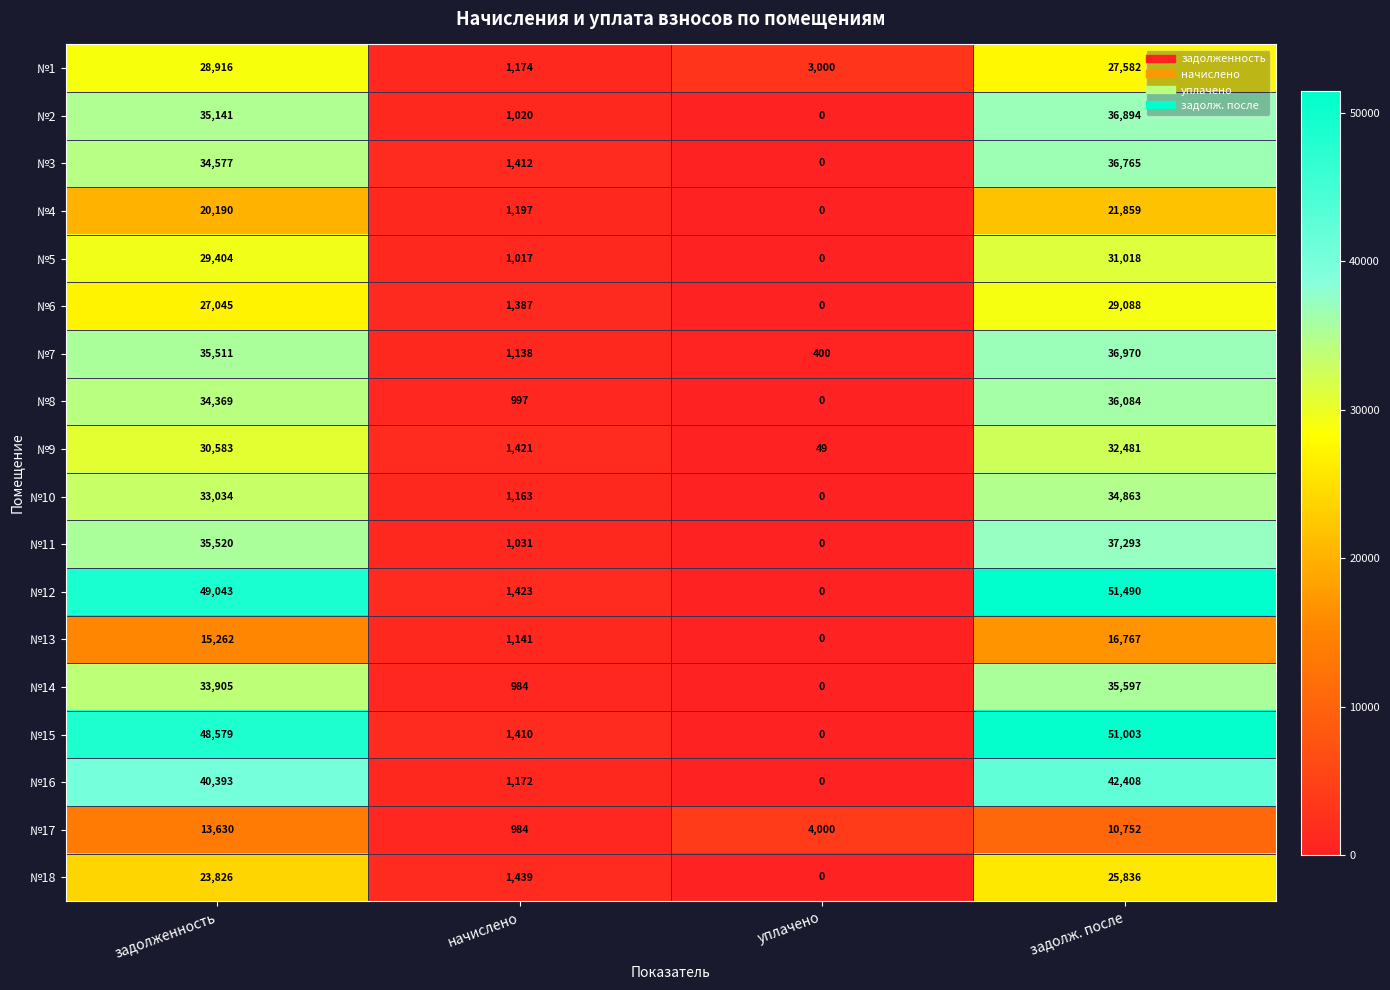

Which series has the largest range (max minus min)?

№12